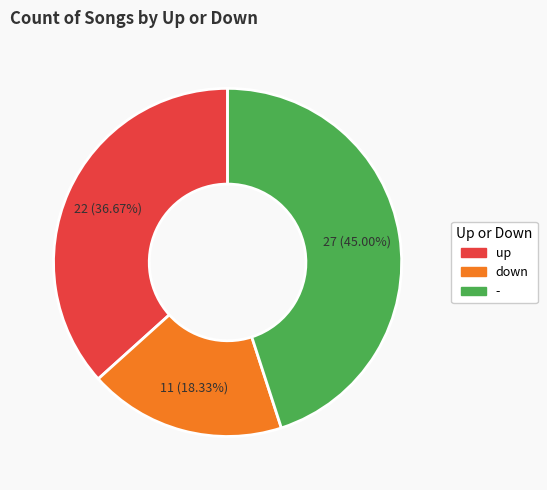

How many segments does this pie chart have?

3